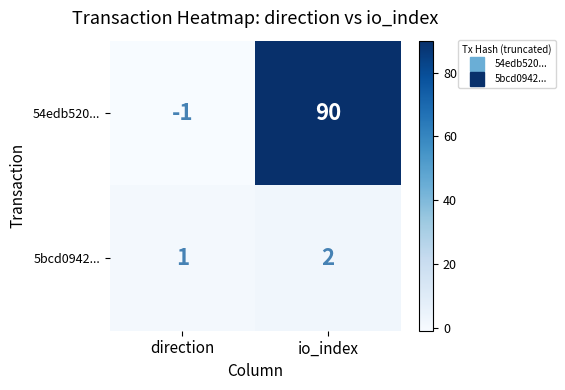

Rank the series at io_index from lowest to highest value.

5bcd0942..., 54edb520...